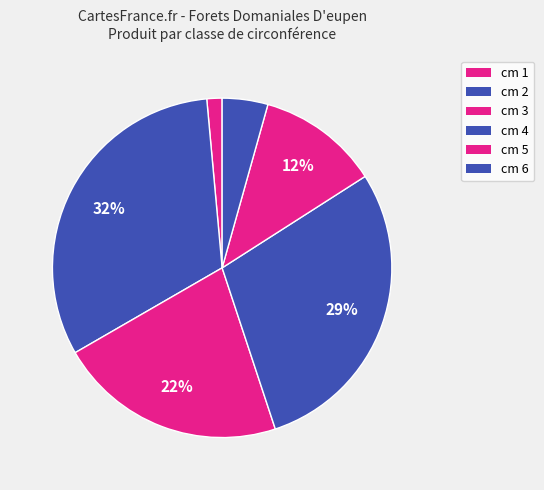

How many segments does this pie chart have?

6